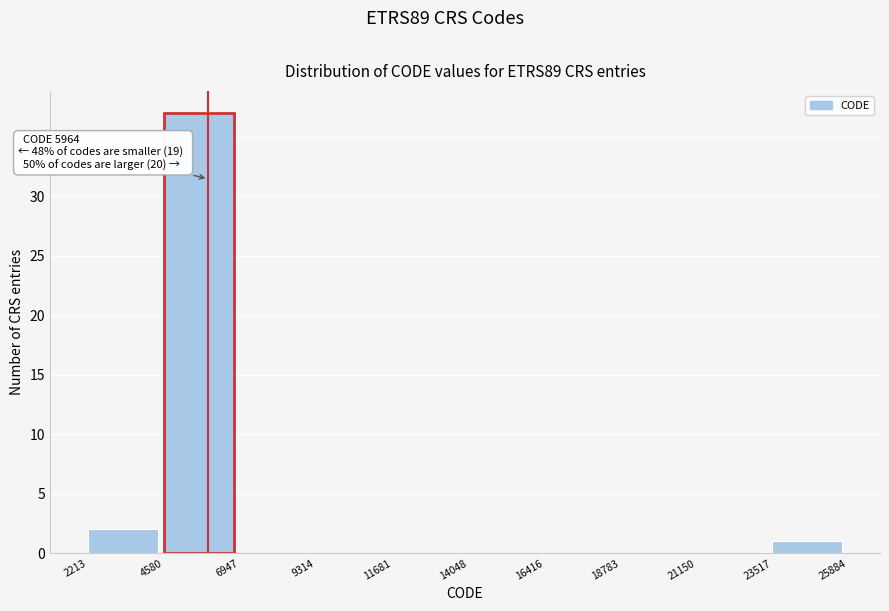

Which range on the x-axis has the tallest bar?

4580 to 6947